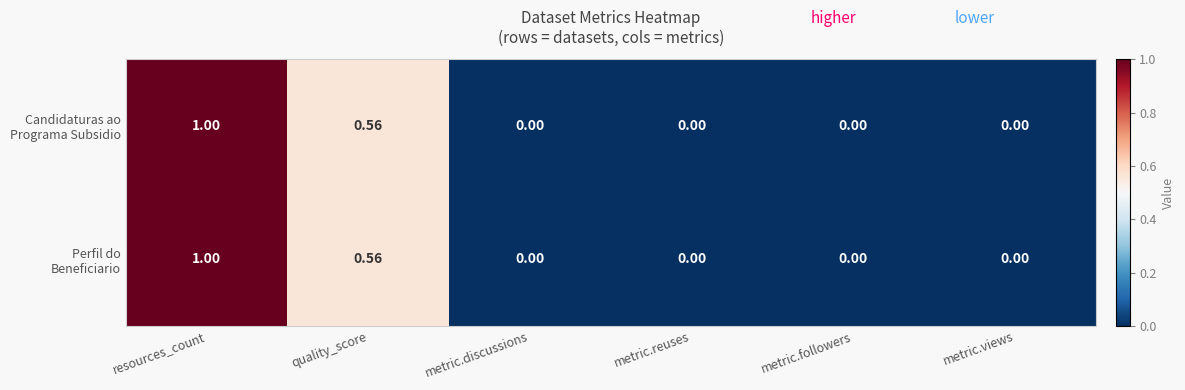

At which category is the sum across all series the highest?

resources_count